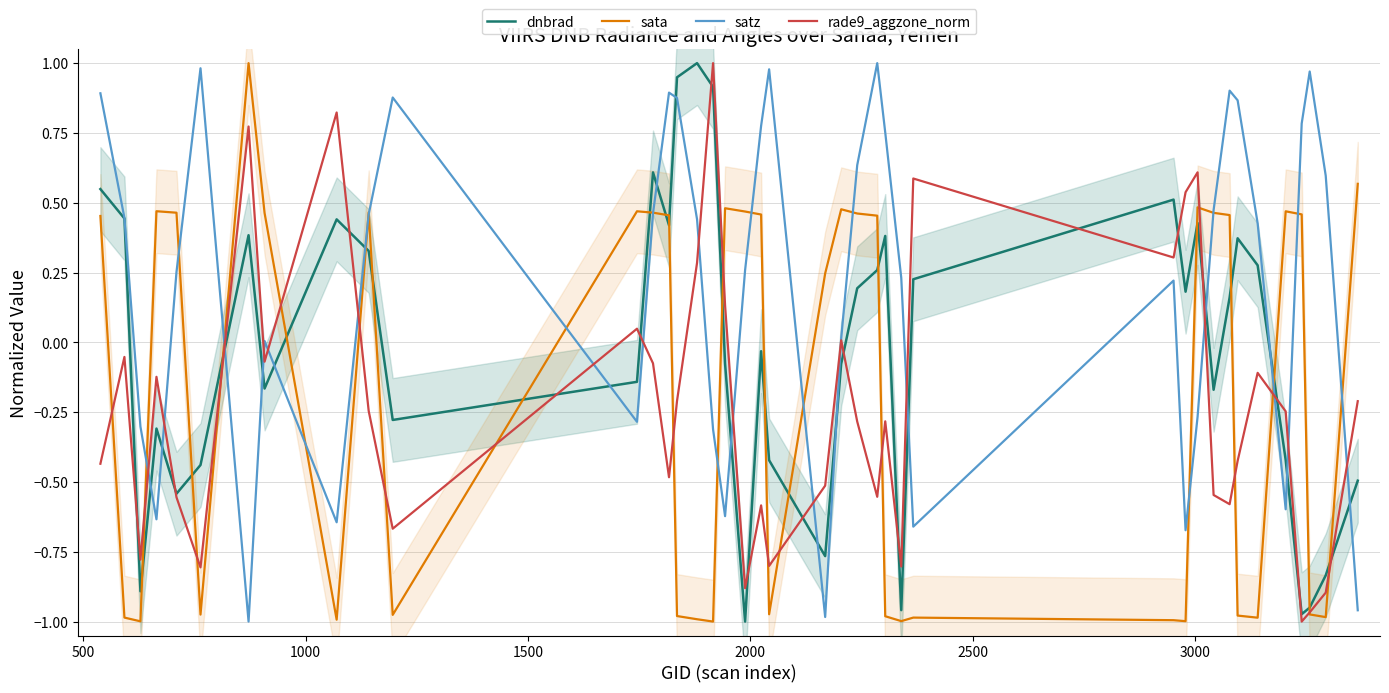

At how many categories does at least one series exceed 0?

39